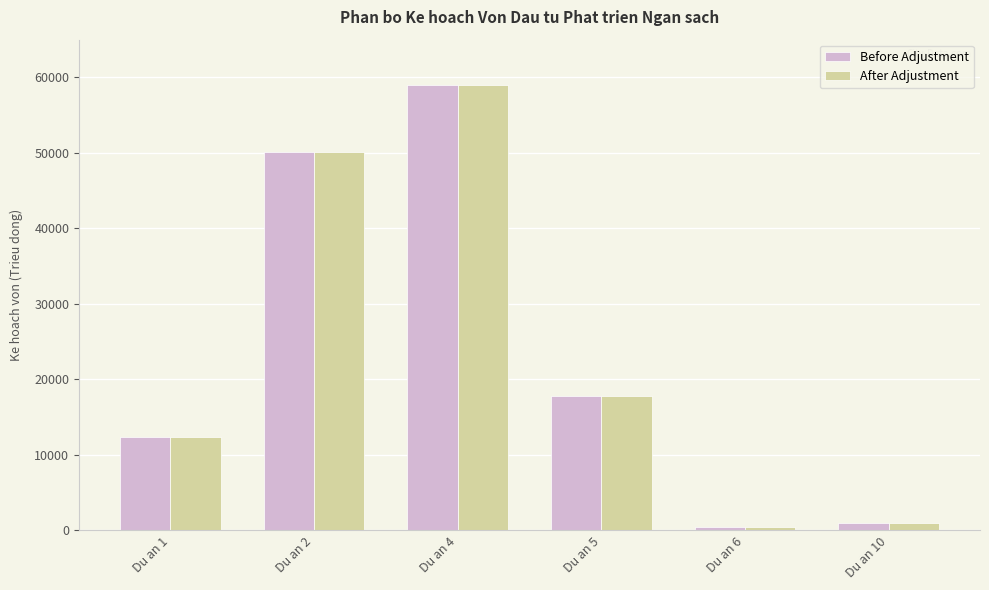

Reading right to left, what are all the values shown in this chart?

Before Adjustment: Du an 10=1047	Du an 6=486	Du an 5=17741	Du an 4=59043	Du an 2=50171	Du an 1=12398
After Adjustment: Du an 10=1047	Du an 6=486	Du an 5=17741	Du an 4=59043	Du an 2=50171	Du an 1=12398